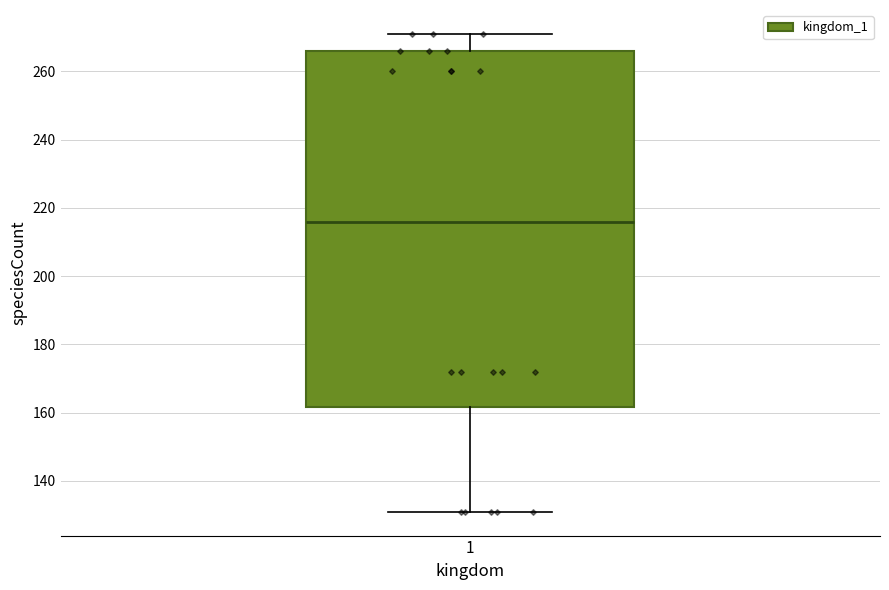

Read this box plot against the y-axis: the position of the median line, the range covered by the box, and the ends of both whiskers. The values are not printed on the chart, so give them approximately, as read against the axis.

median 216, box 162 to 266, whiskers 132 to 272